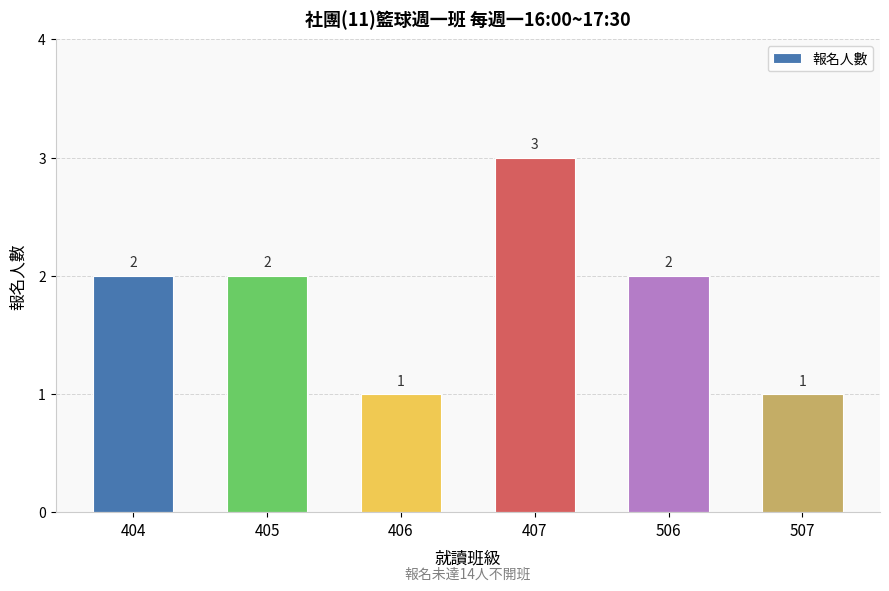

What is the maximum value shown in the chart?

3